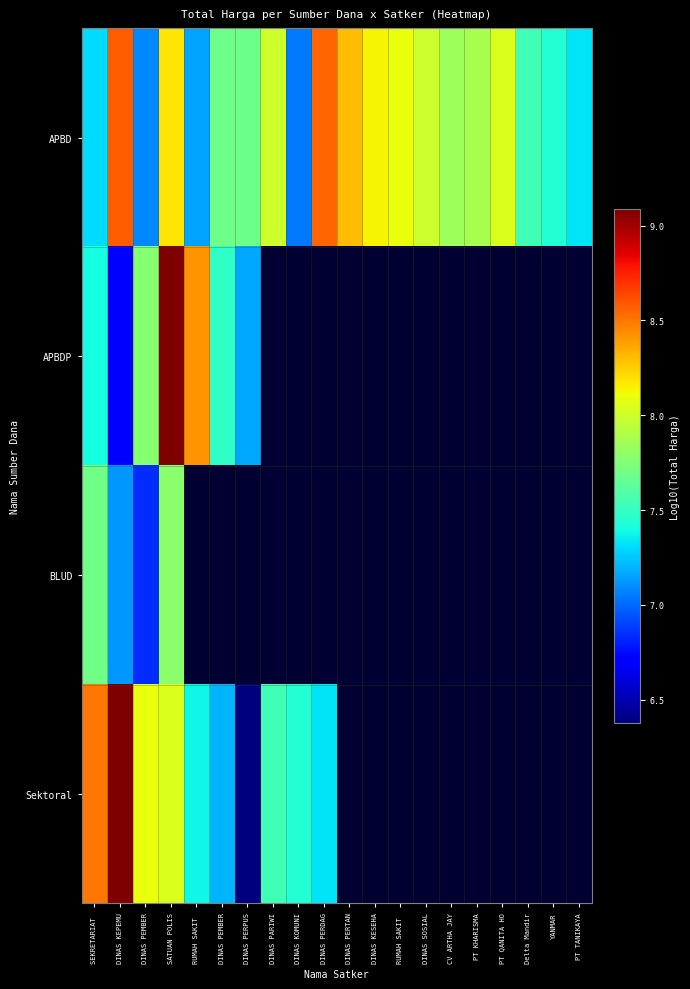

Which label corresponds to the largest value in the chart?

SATUAN POLIS